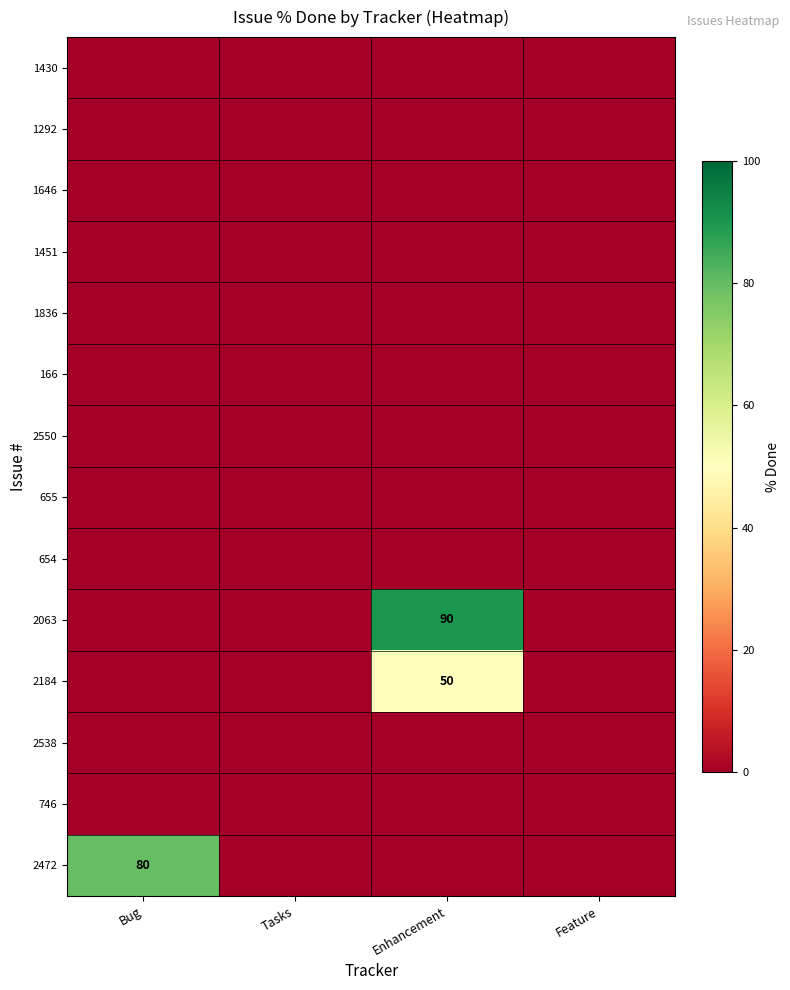

The 2472 series shows 17 at Bug. True or false?

False